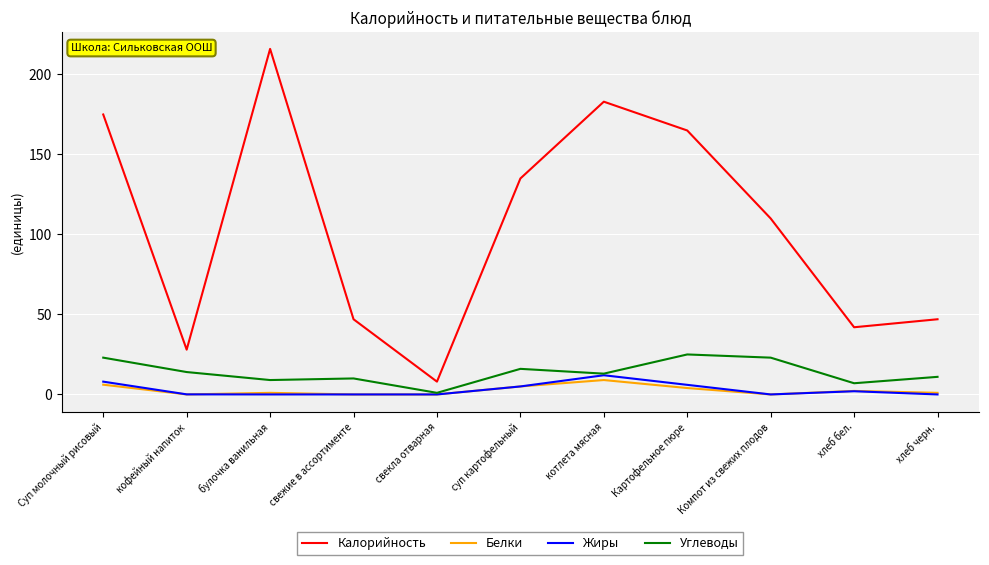

True or false: Белки and Калорийность intersect in this chart.

False